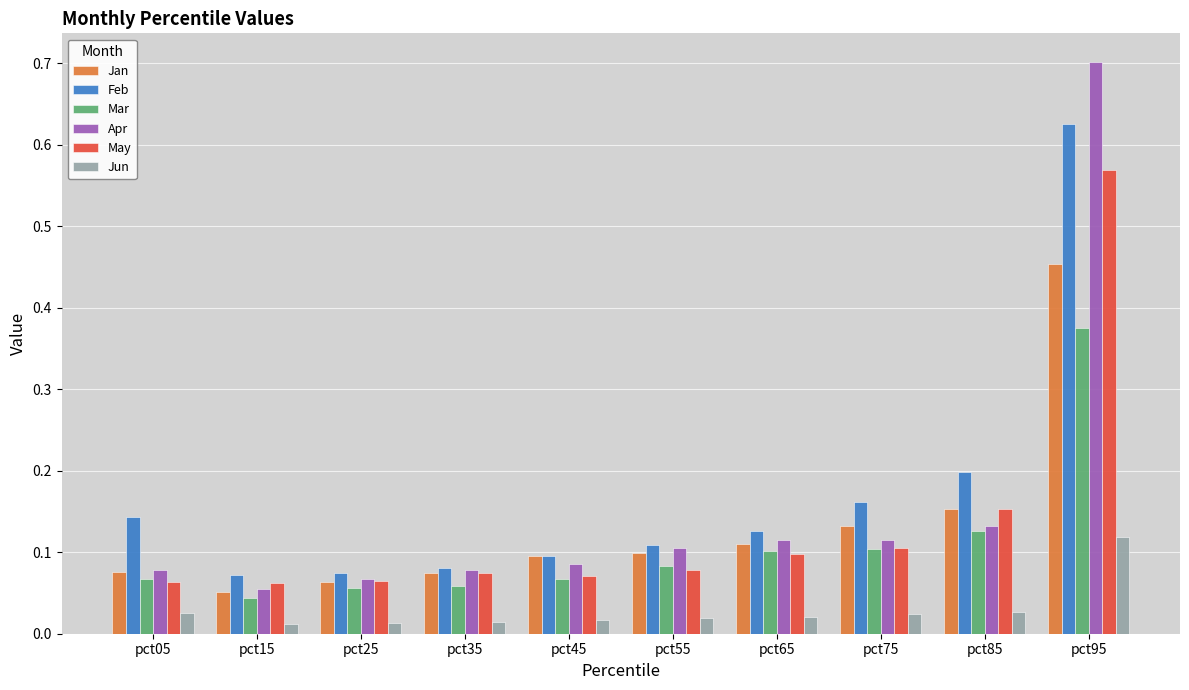

The Mar series shows 0.0 at pct55. True or false?

False